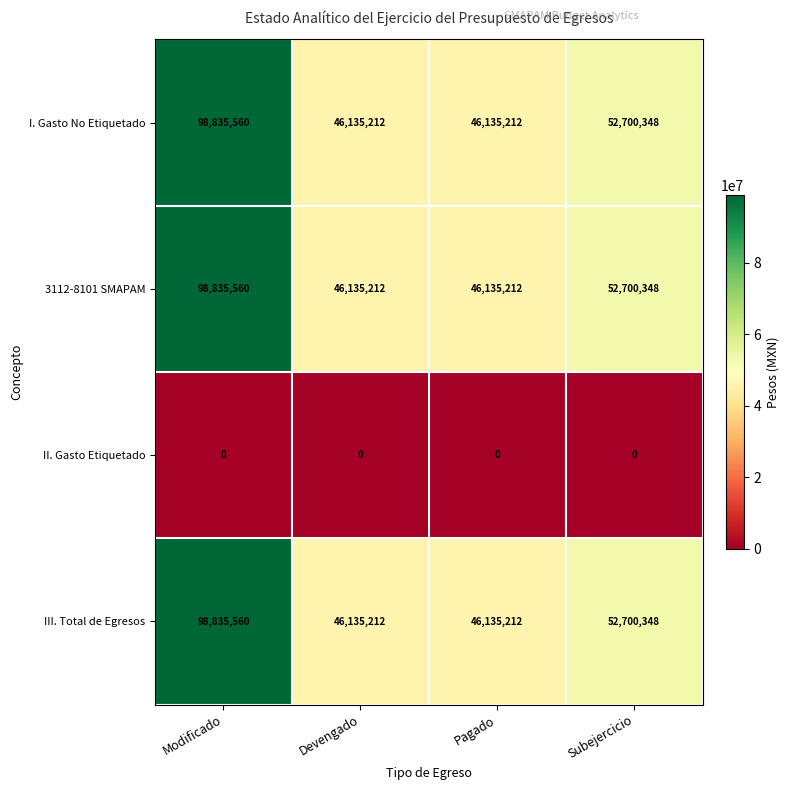

True or false: 3112-8101 SMAPAM has a value of 82836357 at Subejercicio.

False